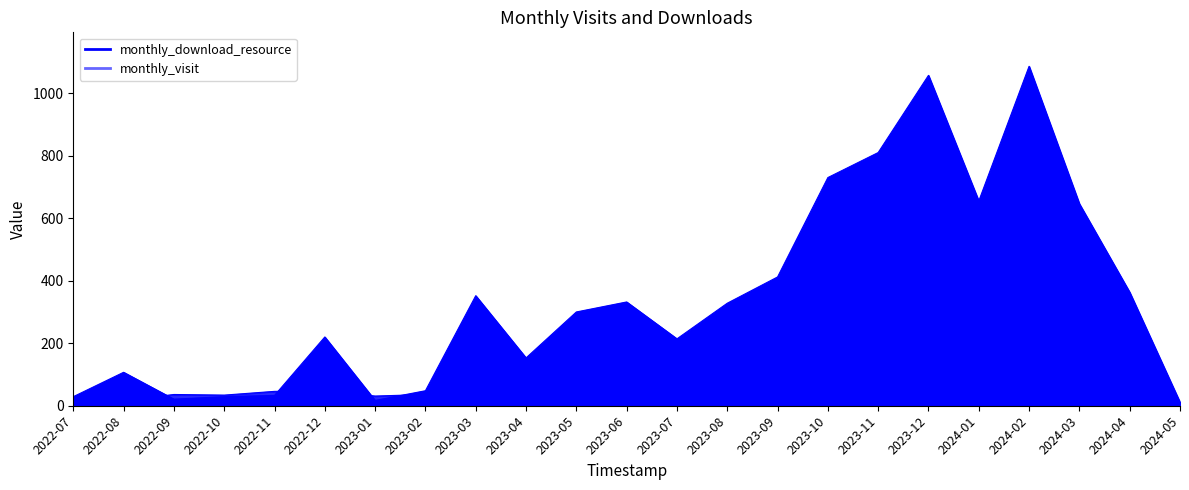

How many values in the monthly_visit series are below 38?

11